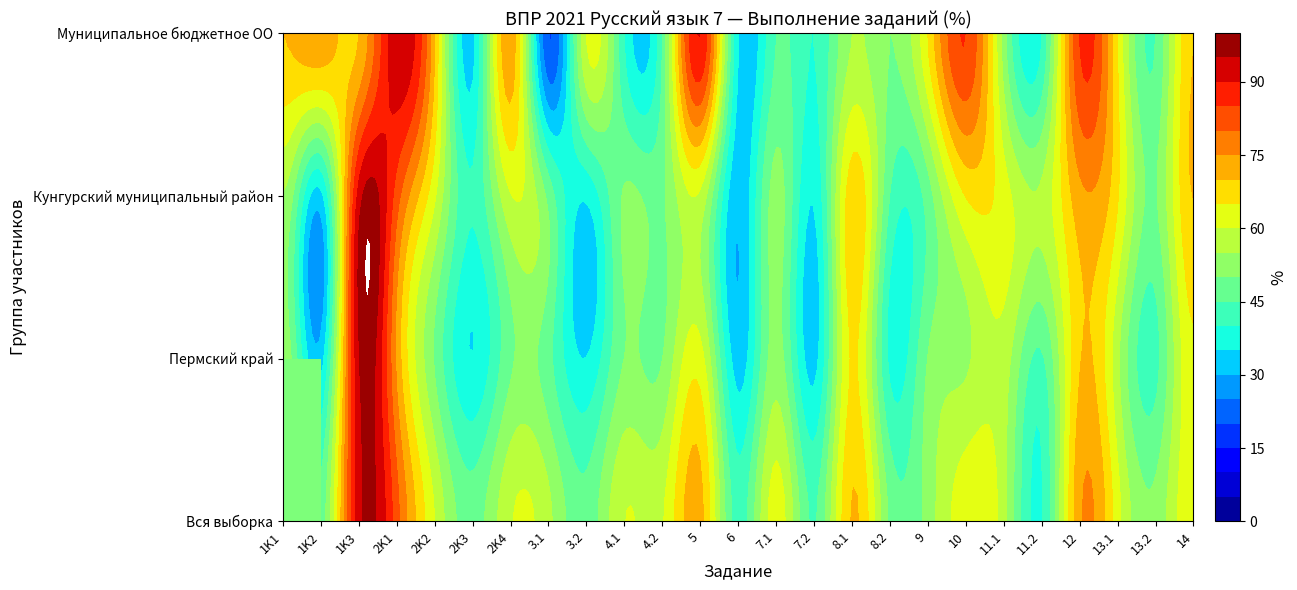

At how many categories does at least one series exceed 22?

25